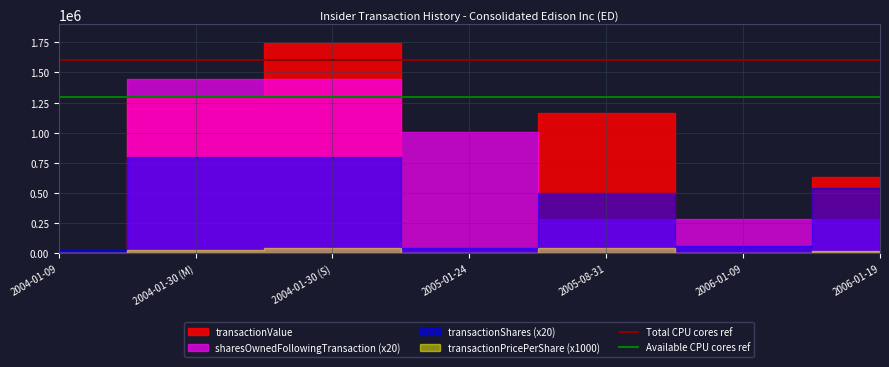

Does the chart display data point markers on the line(s)?

No